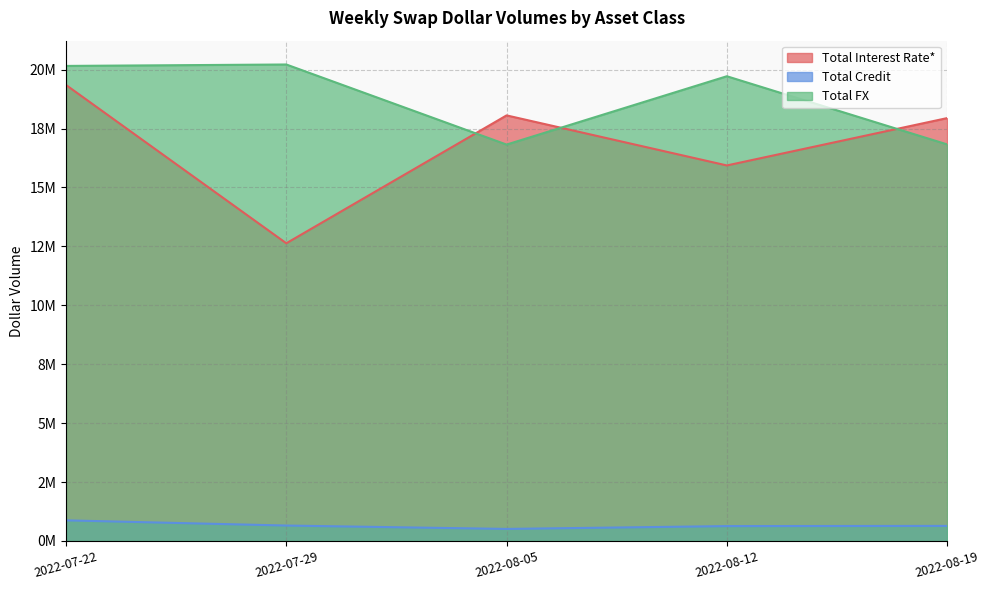

Which series changed the most between 2022-07-29 and 2022-08-19?

Total Interest Rate*